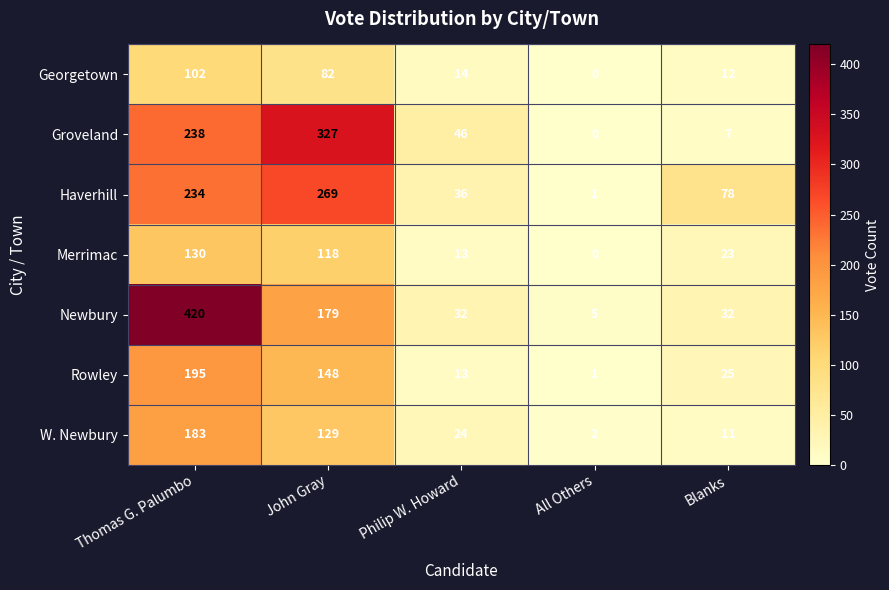

Rank the series by their maximum value, from highest to lowest.

Newbury, Groveland, Haverhill, Rowley, W. Newbury, Merrimac, Georgetown